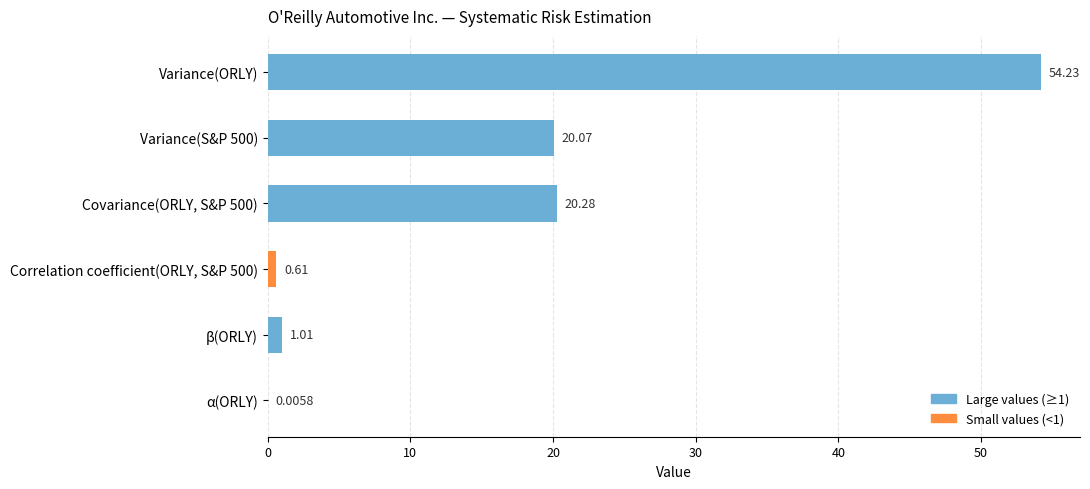

What is the sum of all values?

96.2